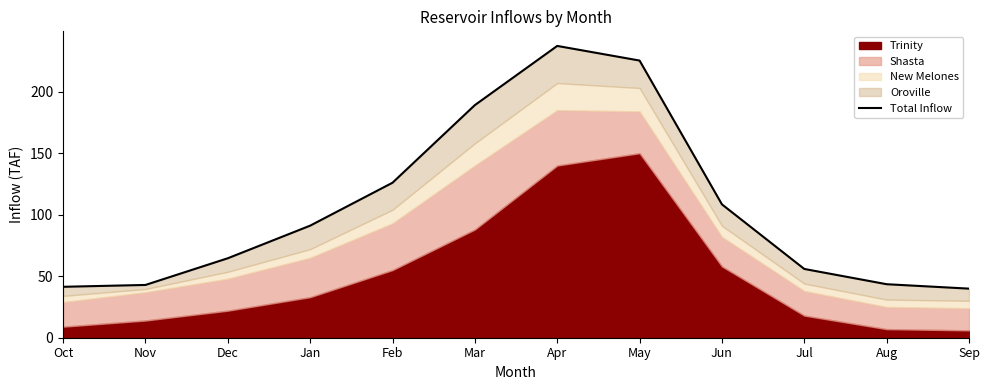

The value at Jul is 55.9. True or false?

True